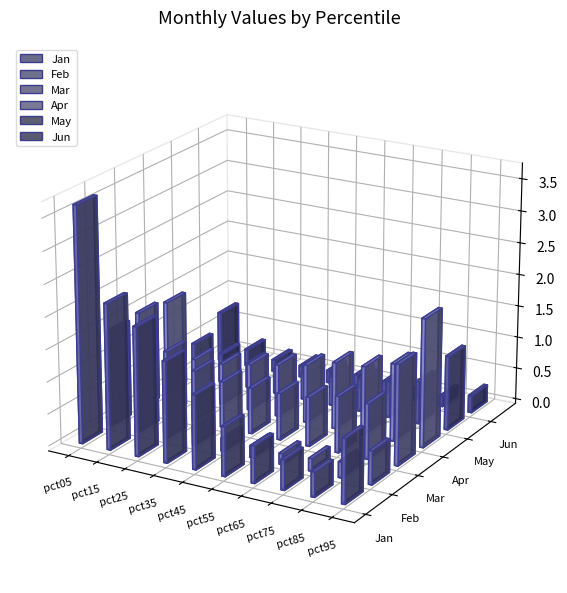

What are all the series names shown in the legend?

Jan, Feb, Mar, Apr, May, Jun